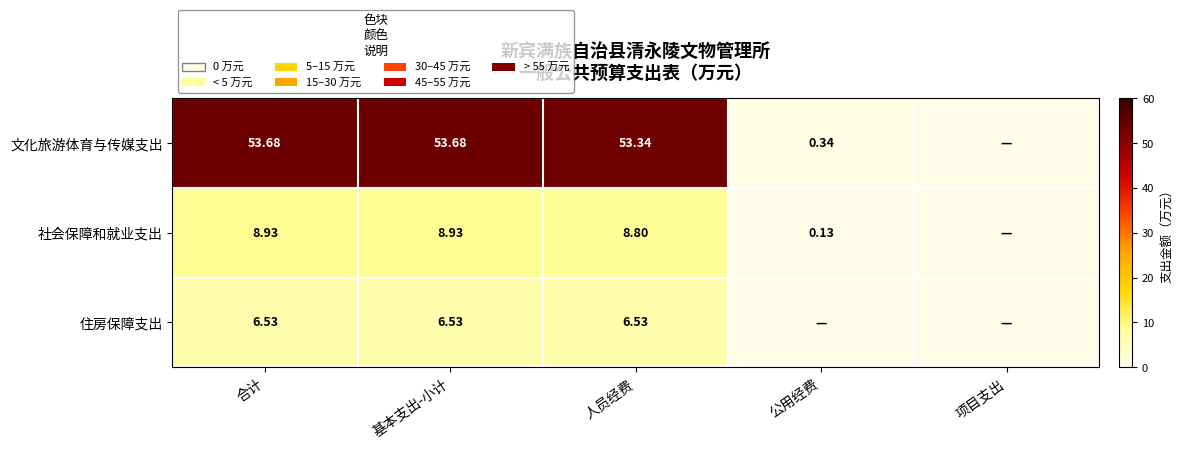

Between 合计 and 人员经费, which series saw the biggest shift?

文化旅游体育与传媒支出